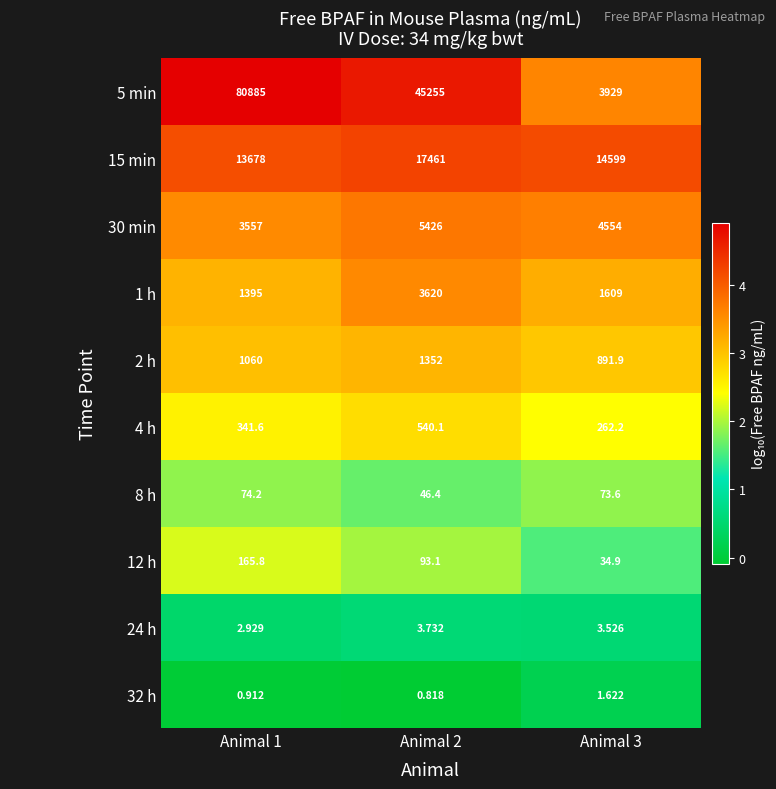

Is the value of 4 h at Animal 3 greater than the value of 12 h at Animal 1?

Yes